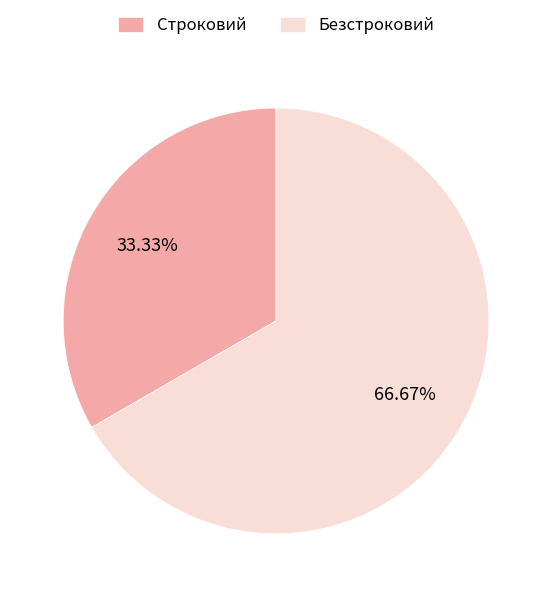

To the nearest percent, what is the average slice percentage?

50%